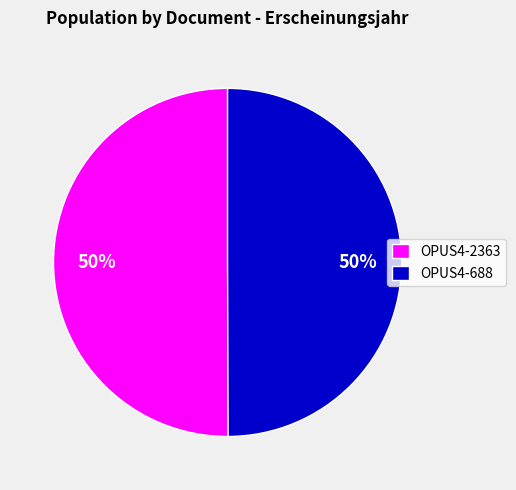

What is the ratio of the value at OPUS4-2363 to the value at OPUS4-688?

1.0